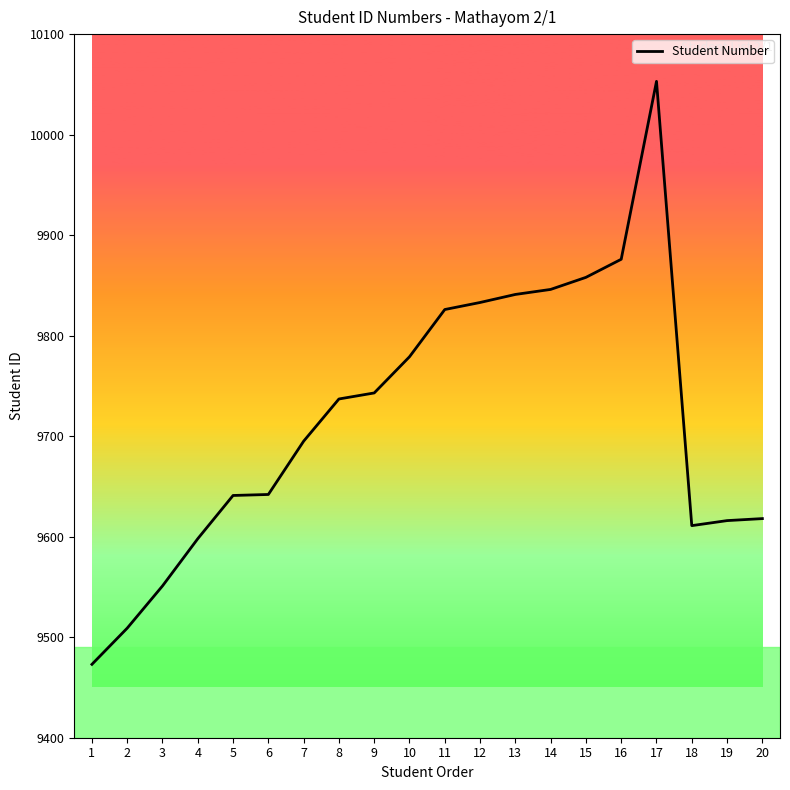

What is the smallest value displayed?

9473